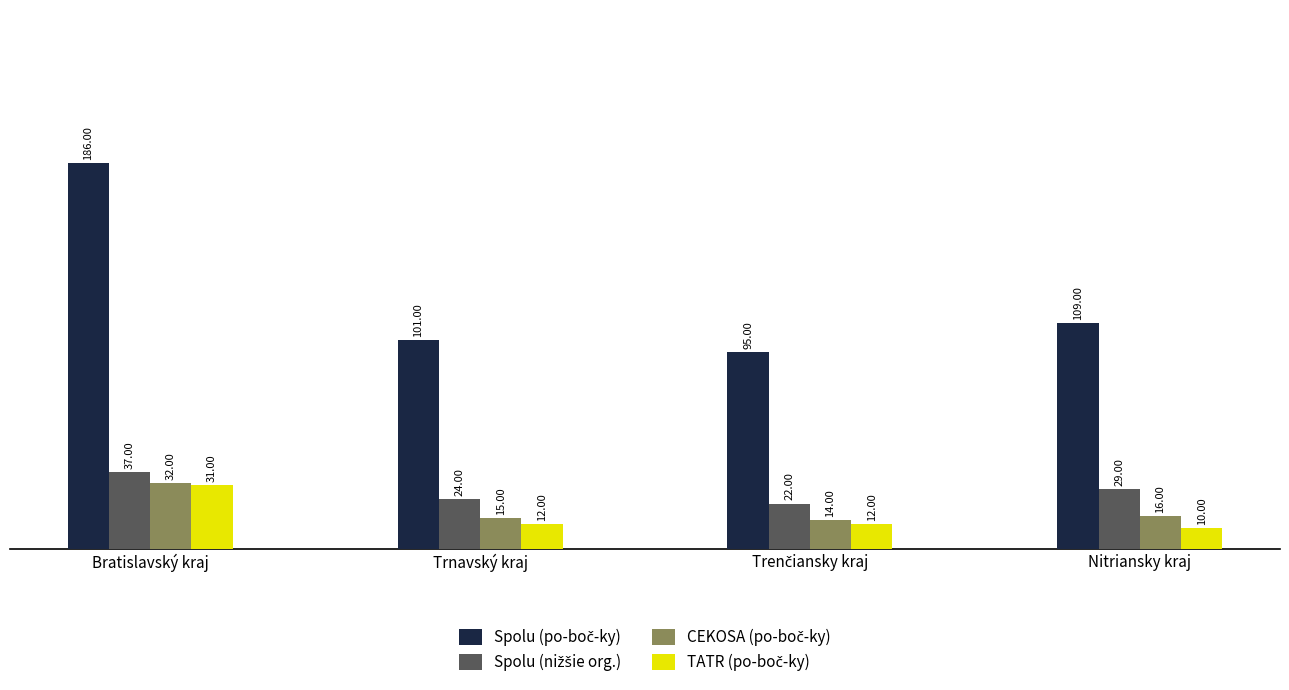

At which category is the sum across all series the highest?

Bratislavský kraj